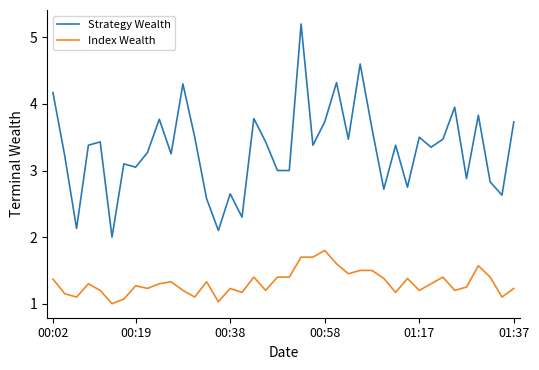

Which series has the largest range (max minus min)?

Strategy Wealth